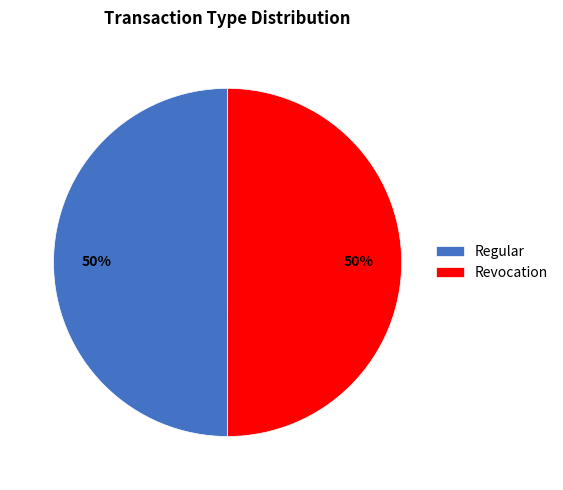

To the nearest percent, what is the combined percentage of Revocation and Regular?

100%